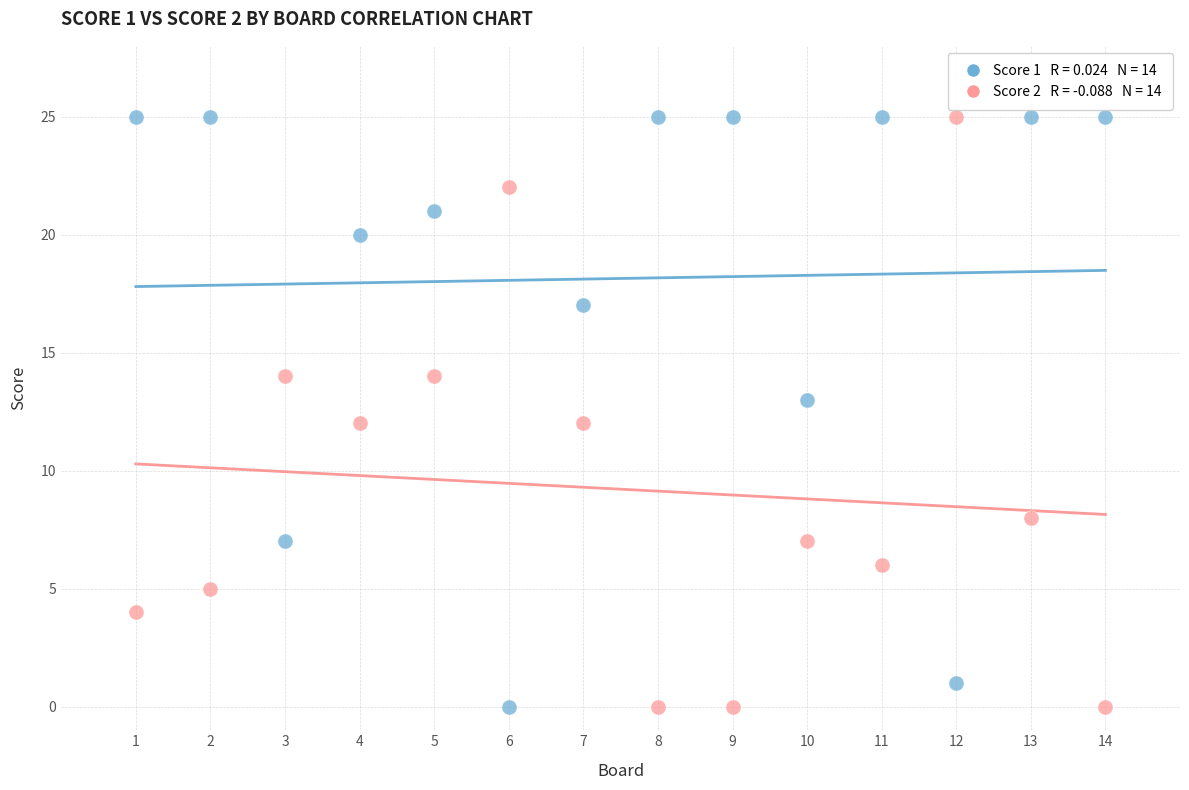

Across all data points, what is the range of X values (max minus min)?

13